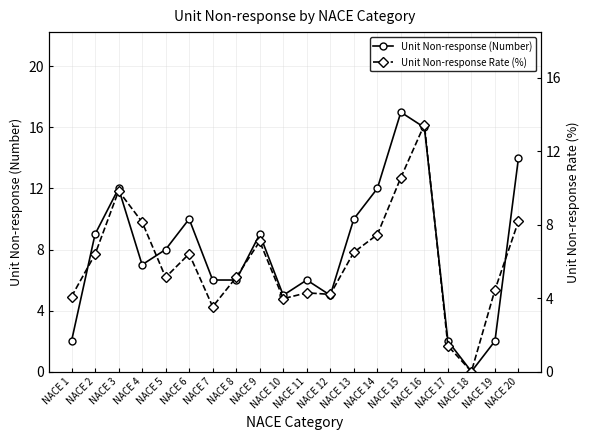

Reading right to left, transcribe all the data shown in this chart.

Unit Non-response (Number): 14.0	2.0	0.0	2.0	16.0	17.0	12.0	10.0	5.0	6.0	5.0	9.0	6.0	6.0	10.0	8.0	7.0	12.0	9.0	2.0
Unit Non-response Rate (%): 8.2	4.4	0.0	1.4	13.4	10.6	7.5	6.5	4.2	4.3	4.0	7.1	5.1	3.5	6.4	5.1	8.1	9.8	6.4	4.1